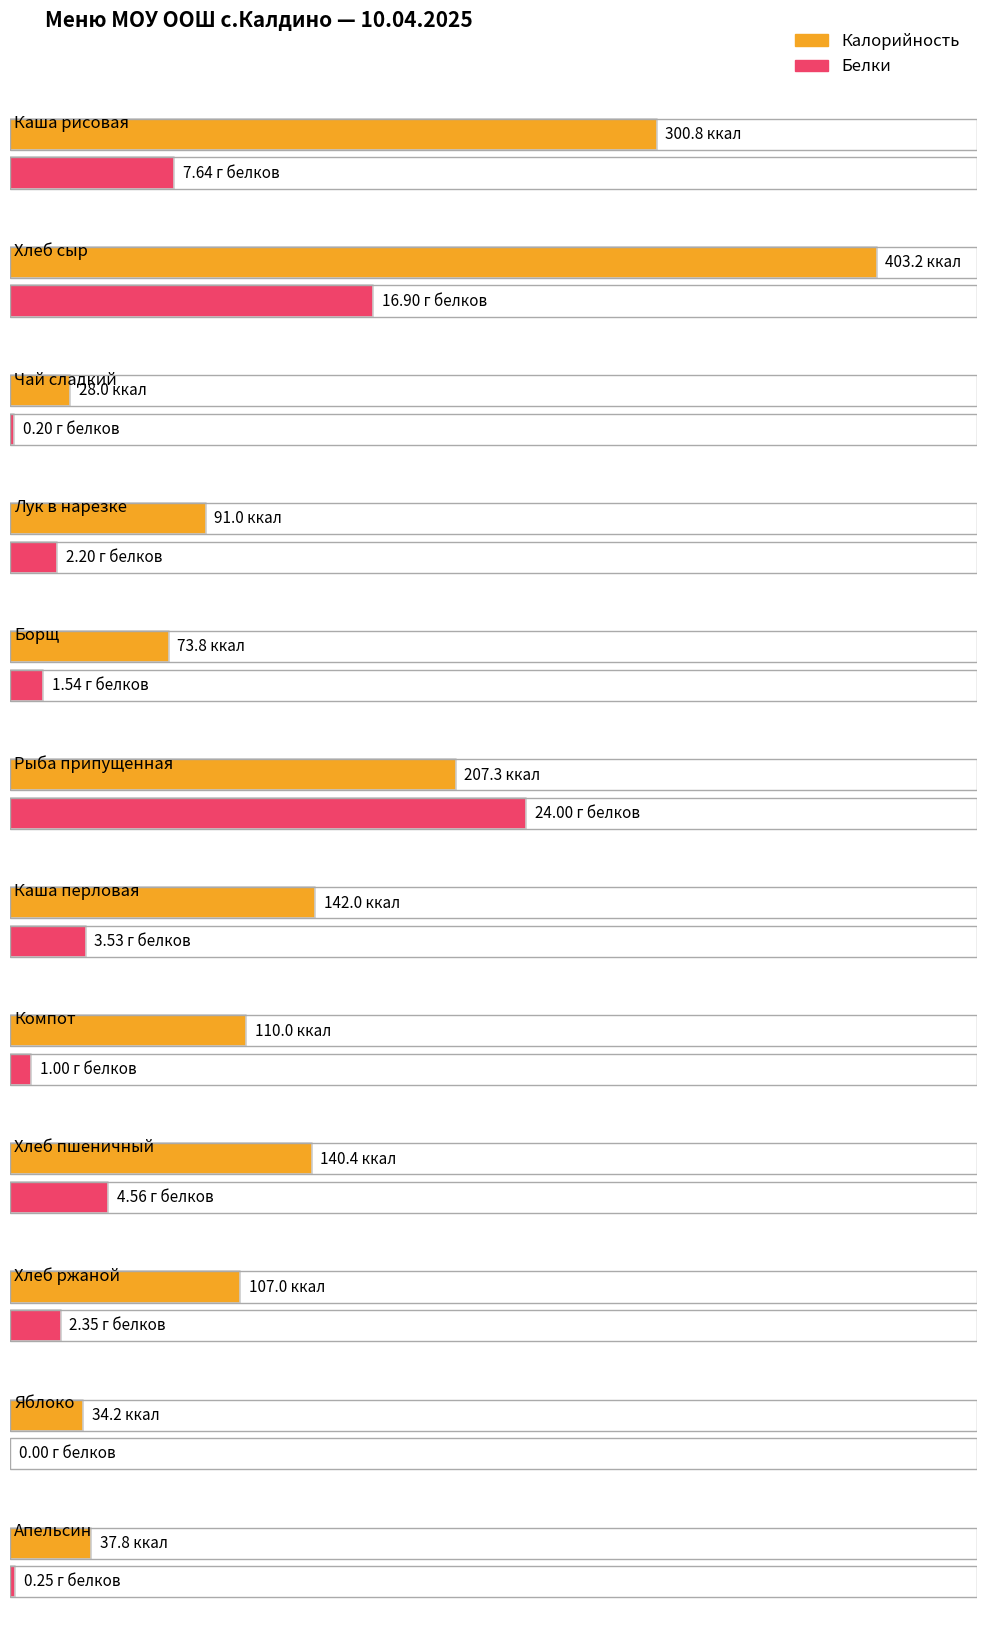

What is the total value across all series at Яблоко?

34.2